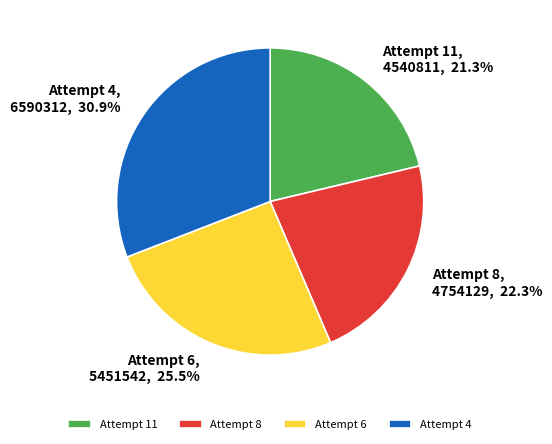

Which slice is the largest?

Attempt 4